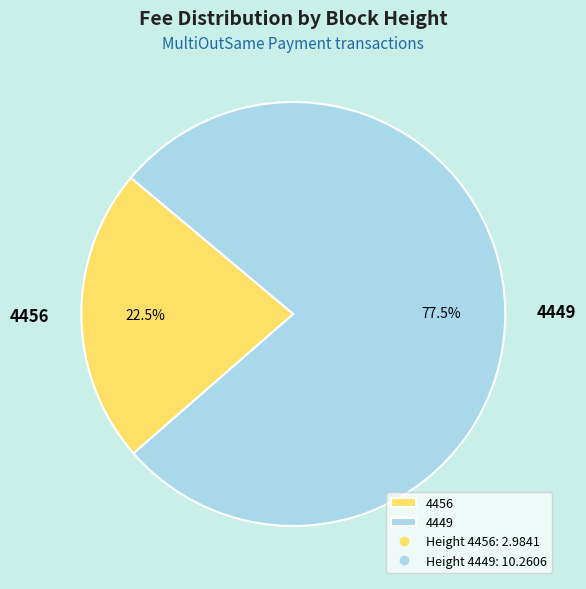

Combined, do 4449 and 4456 account for over 50%?

Yes